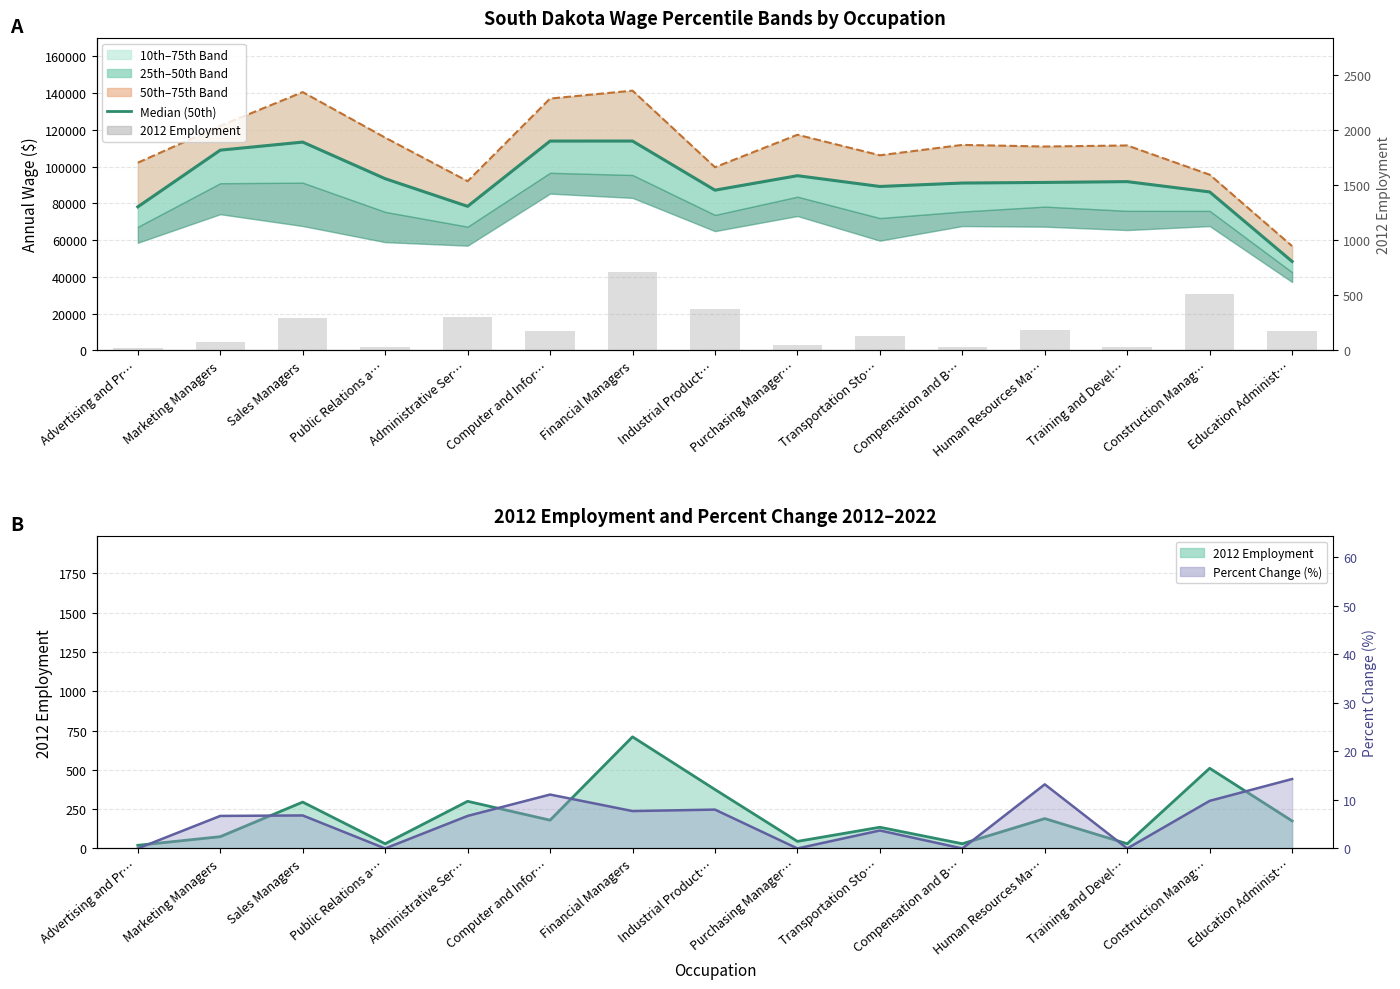

What is the highest value of the 2012 Employment Line series?

710.0